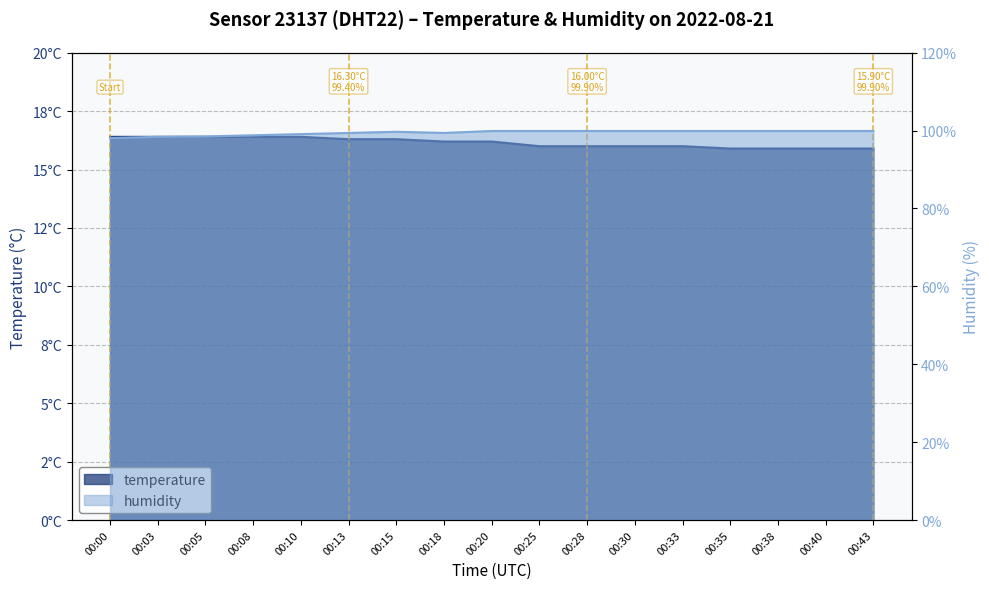

Reading left to right, extract all data points from this chart.

temperature: 00:00=16.4	00:03=16.4	00:05=16.4	00:08=16.4	00:10=16.4	00:13=16.3	00:15=16.3	00:18=16.2	00:20=16.2	00:25=16.0	00:28=16.0	00:30=16.0	00:33=16.0	00:35=15.9	00:38=15.9	00:40=15.9	00:43=15.9
humidity: 00:00=98.1	00:03=98.4	00:05=98.5	00:08=98.8	00:10=99.1	00:13=99.4	00:15=99.7	00:18=99.4	00:20=99.9	00:25=99.9	00:28=99.9	00:30=99.9	00:33=99.9	00:35=99.9	00:38=99.9	00:40=99.9	00:43=99.9